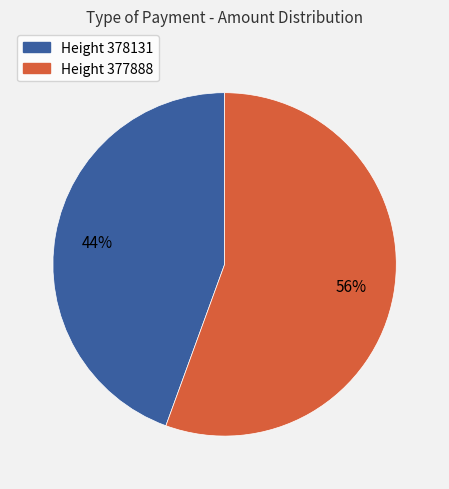

How many segments does this pie chart have?

2